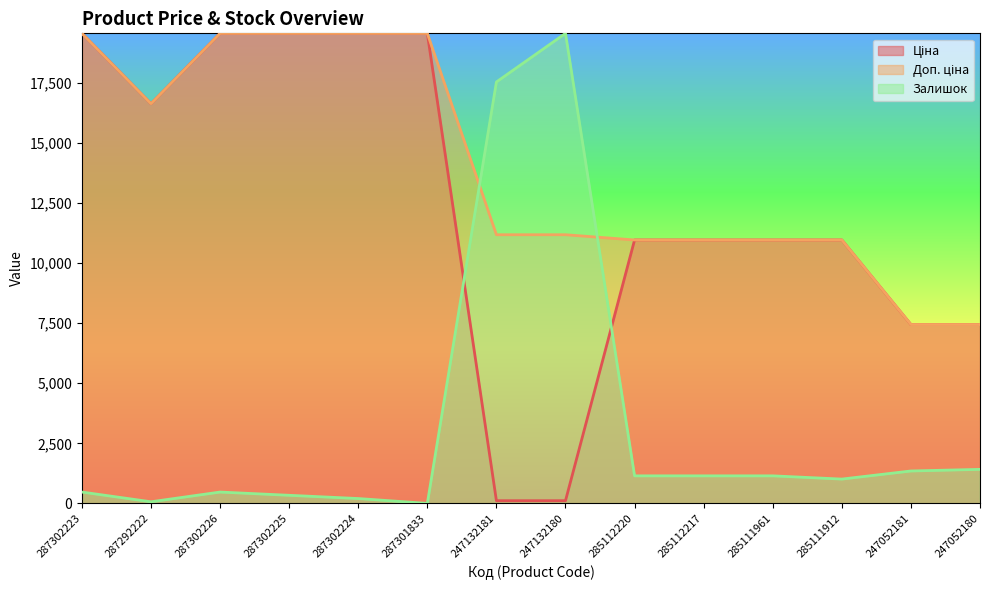

What value does the Доп. ціна series have at 247052180?

7444.6